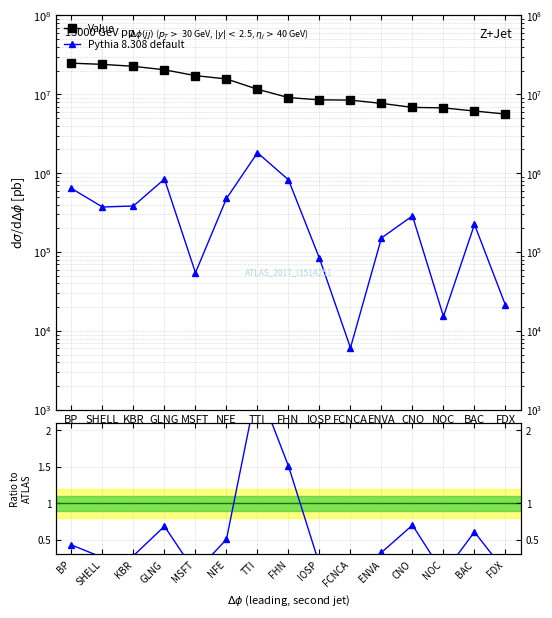

Is this an area chart (filled region under the line)?

No